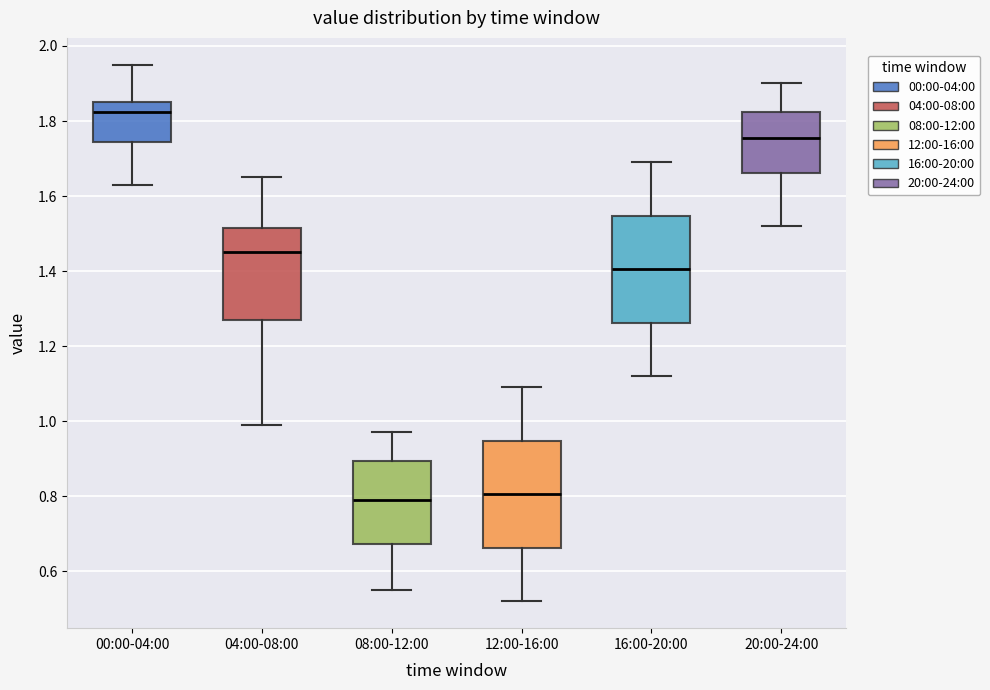

Which box's median line is the highest?

00:00-04:00